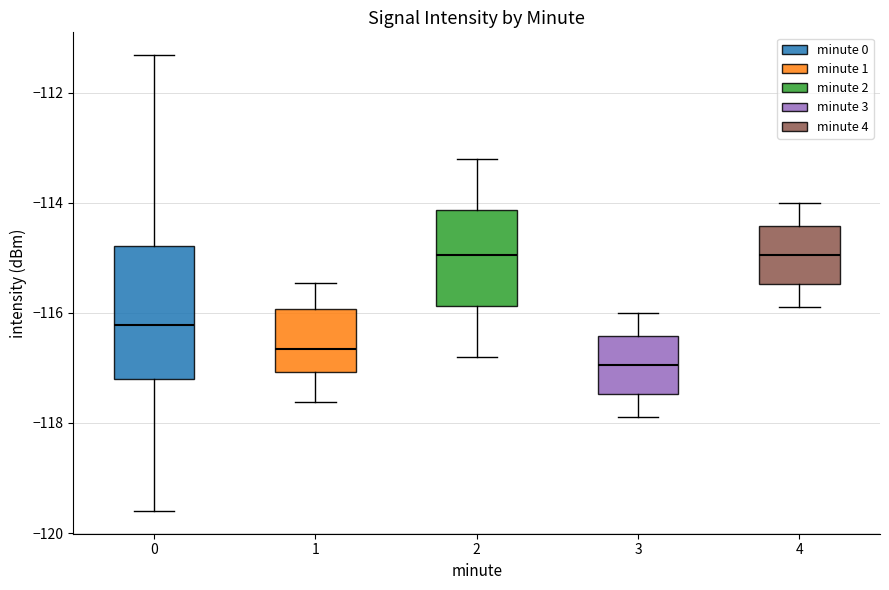

Reading left to right, transcribe this box plot: for each box, give where its median line is, the range the box spans, and where its two whiskers end, as read against the y-axis. The values are not printed on the chart, so give them approximately, as read against the axis.

0: median -116.2, box -117.2 to -114.8, whiskers -119.6 to -111.4
1: median -116.6, box -117.0 to -116.0, whiskers -117.6 to -115.4
2: median -115.0, box -115.8 to -114.2, whiskers -116.8 to -113.2
3: median -117.0, box -117.4 to -116.4, whiskers -117.8 to -116.0
4: median -115.0, box -115.4 to -114.4, whiskers -115.8 to -114.0